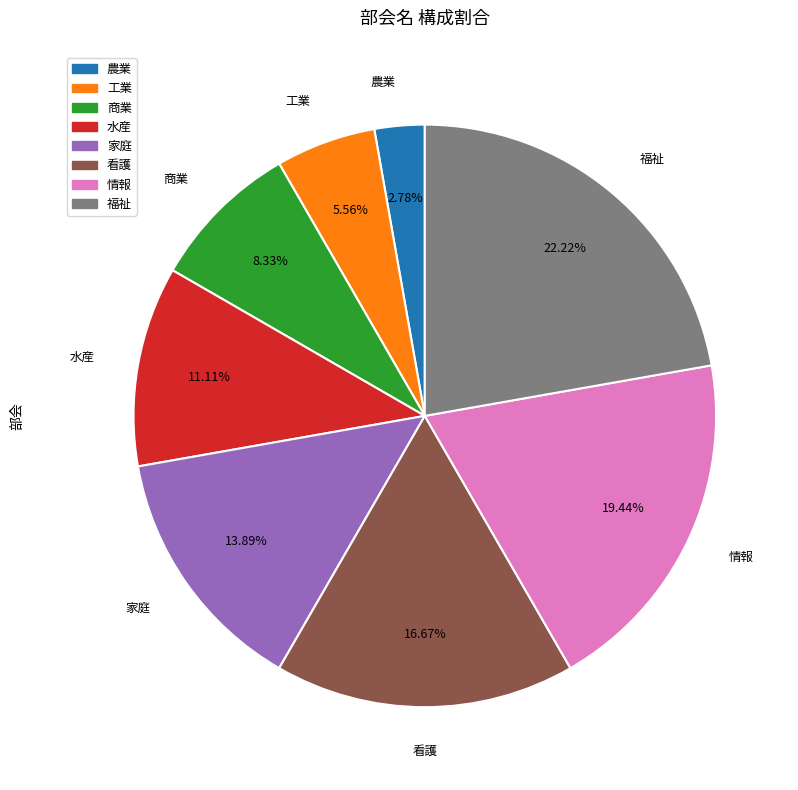

To the nearest percent, what is the difference between the largest and smallest slice percentages?

19%